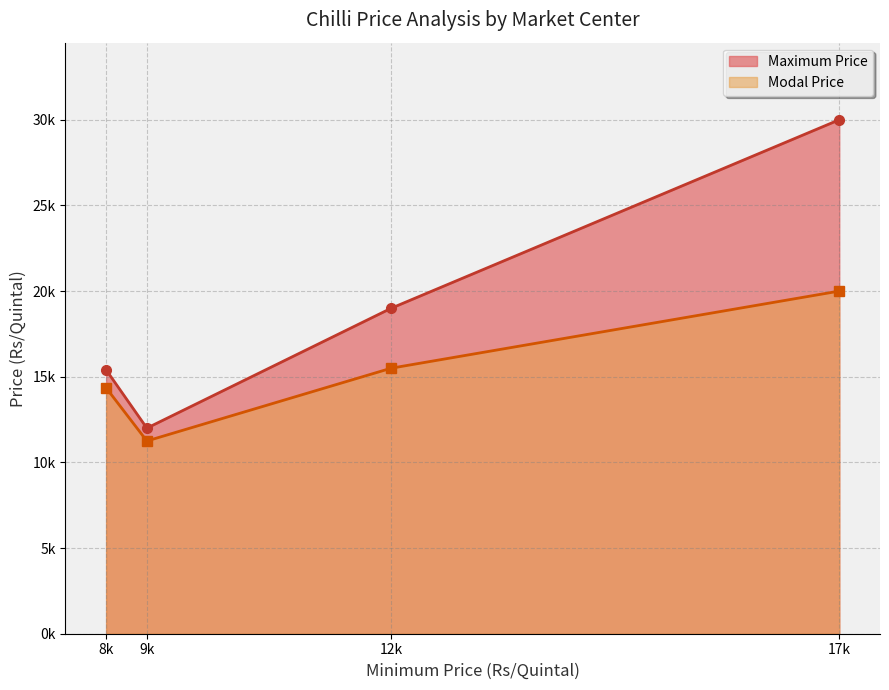

Which series changed the most between 8500 and 9000?

Maximum Price